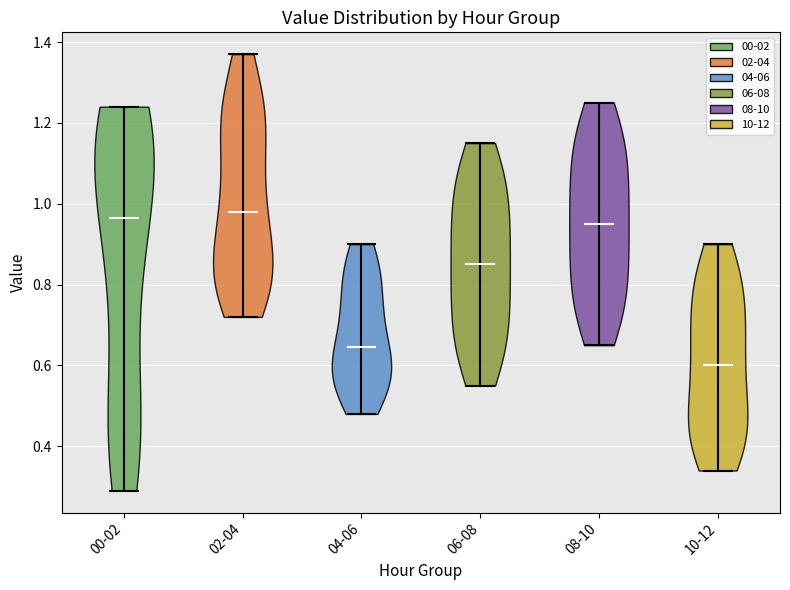

What is the lowest point the violin for 04-06 reaches on the y-axis? The values are not printed on the chart, so give them approximately, as read against the axis.

0.48